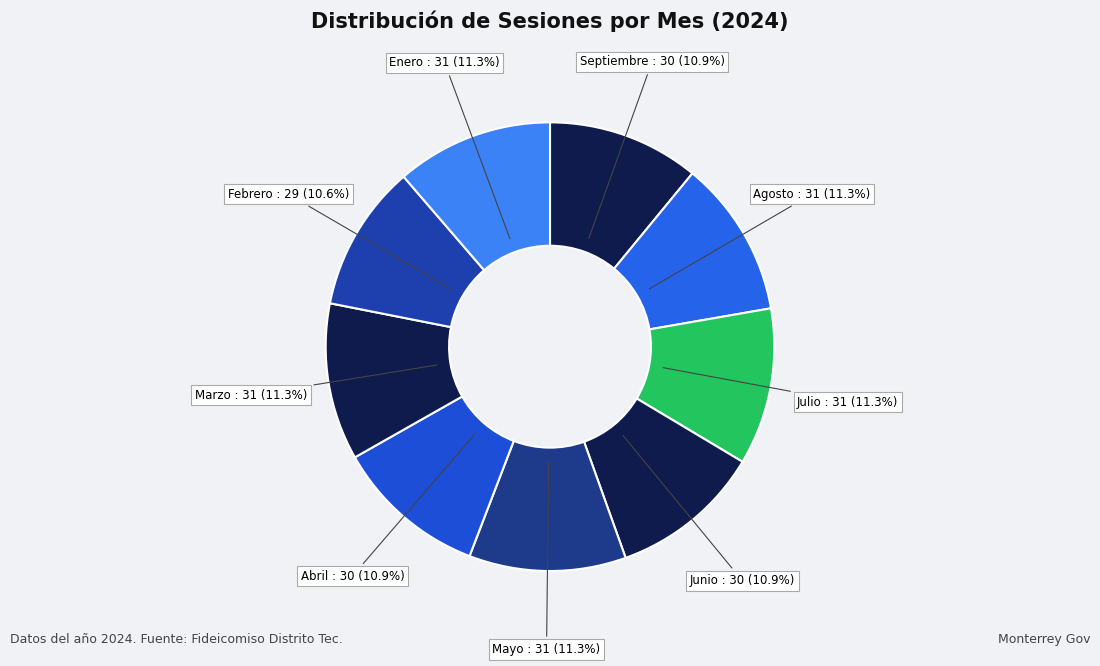

Approximately how many times larger is the value at Abril : 30 (10.9%) compared to Agosto : 31 (11.3%)?

1.0